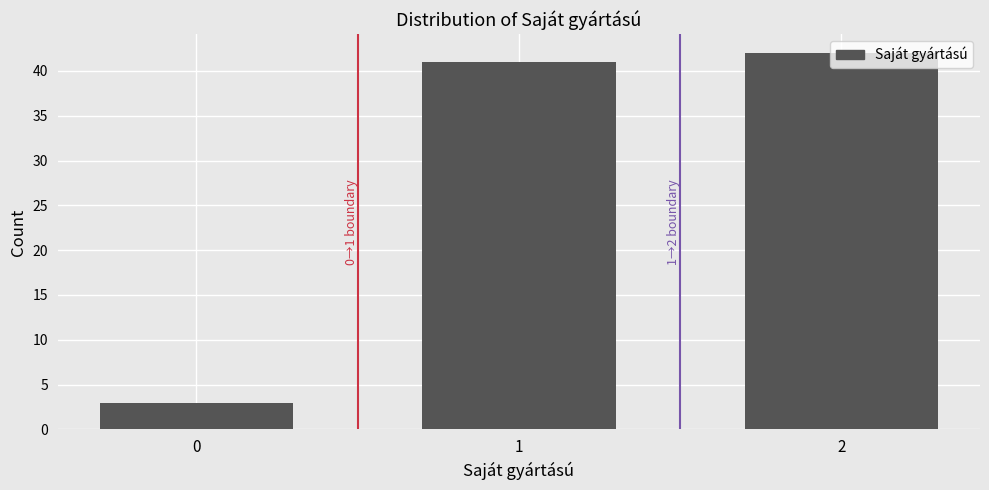

What is the difference between the second highest and minimum values?

38